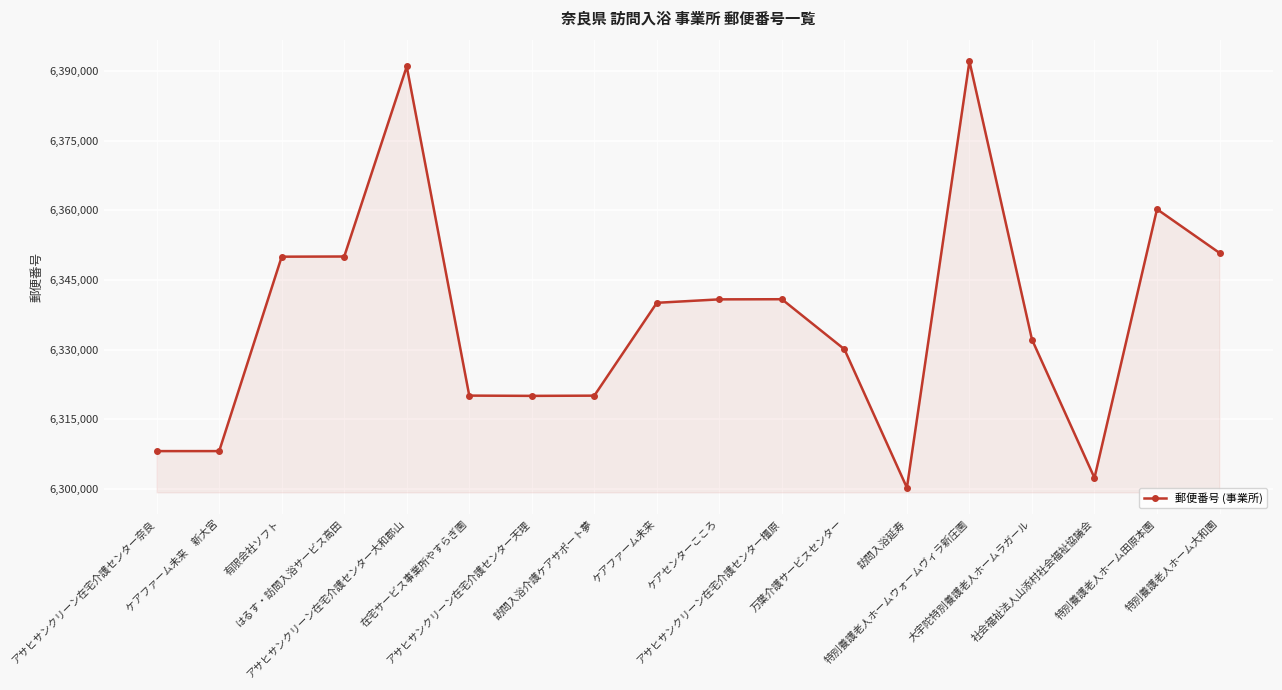

Between 万葉介護サービスセンター and ケアセンターこころ, which is larger?

ケアセンターこころ